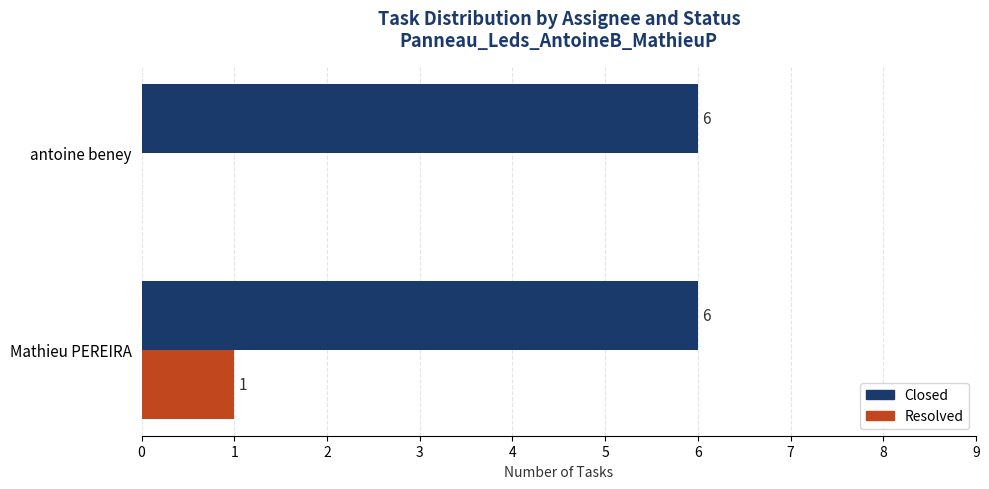

Which category has the highest value in the Resolved series?

Mathieu PEREIRA